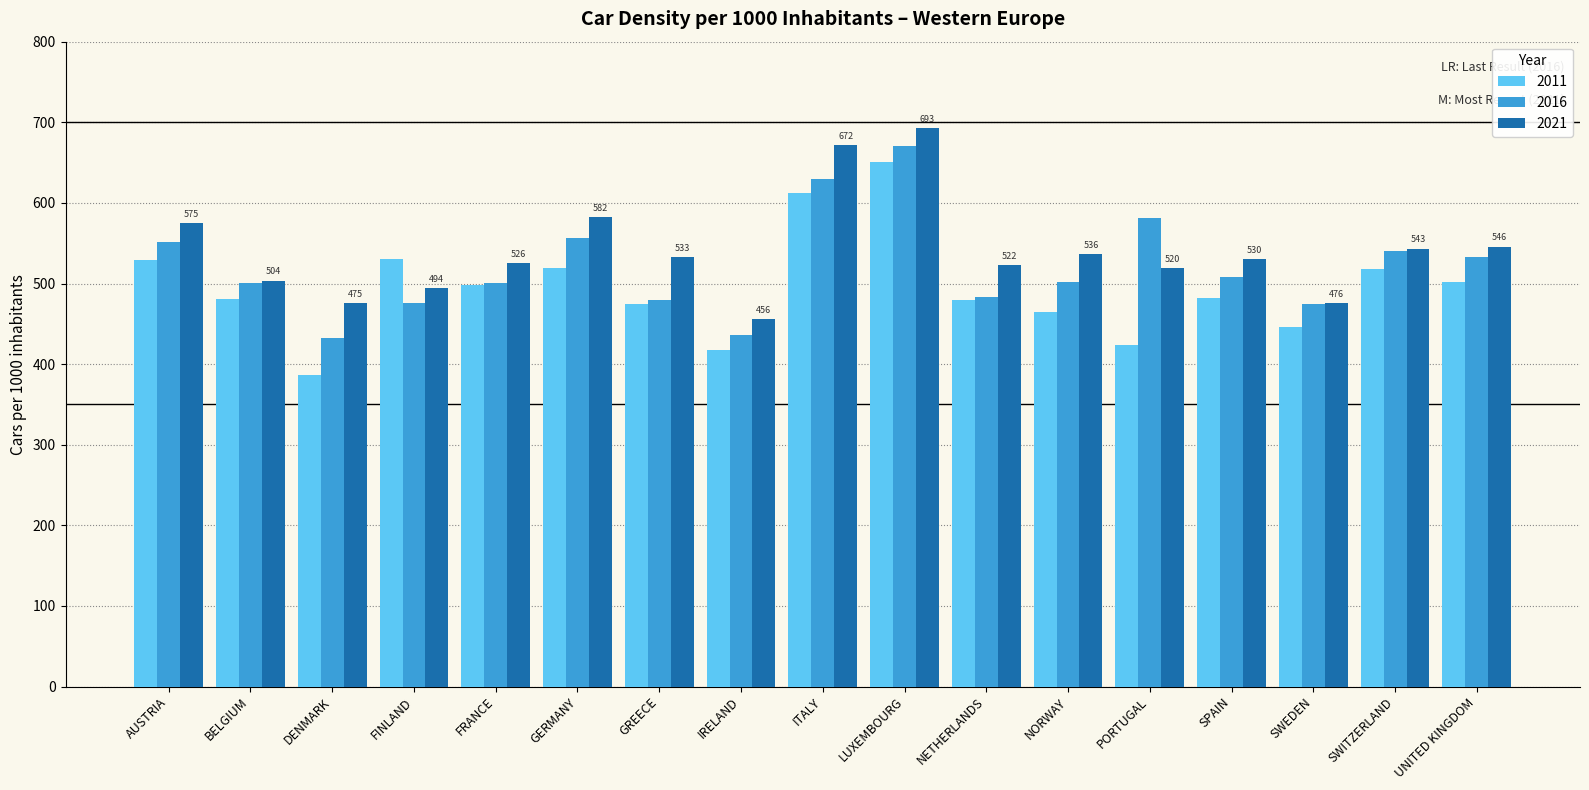

What is the greatest value displayed?

693.4